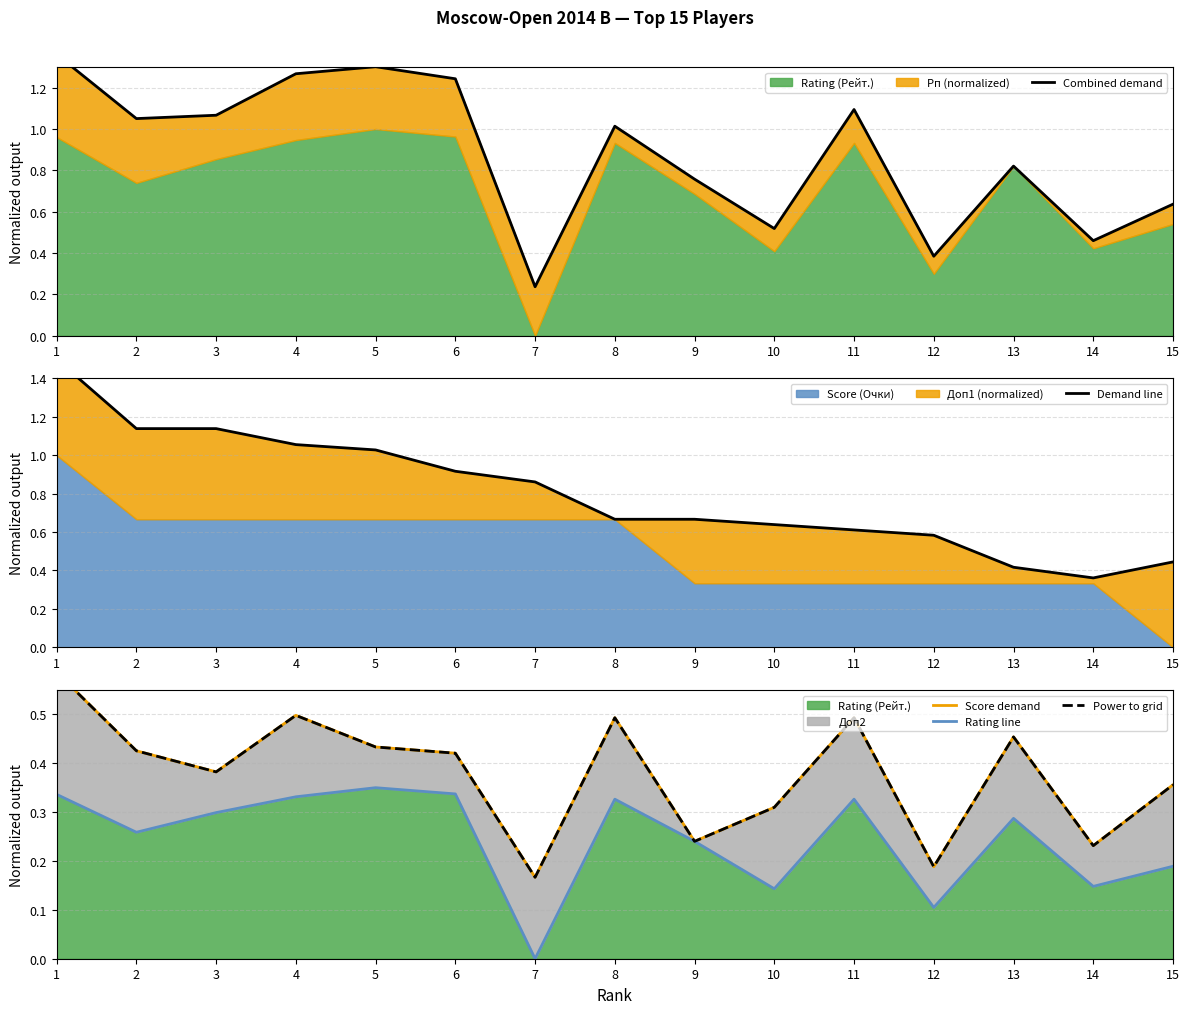

What is the sum of the Combined demand values at 4 and 3?

2.3